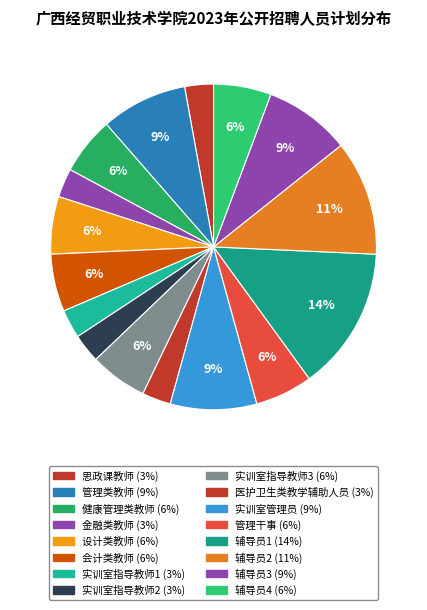

Is there any slice that represents more than half of the pie?

No